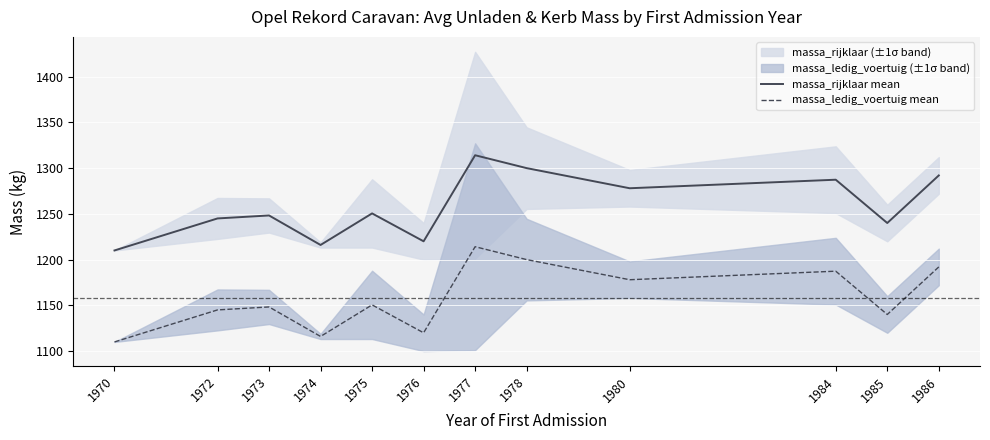

Count the number of categories in the chart.

12